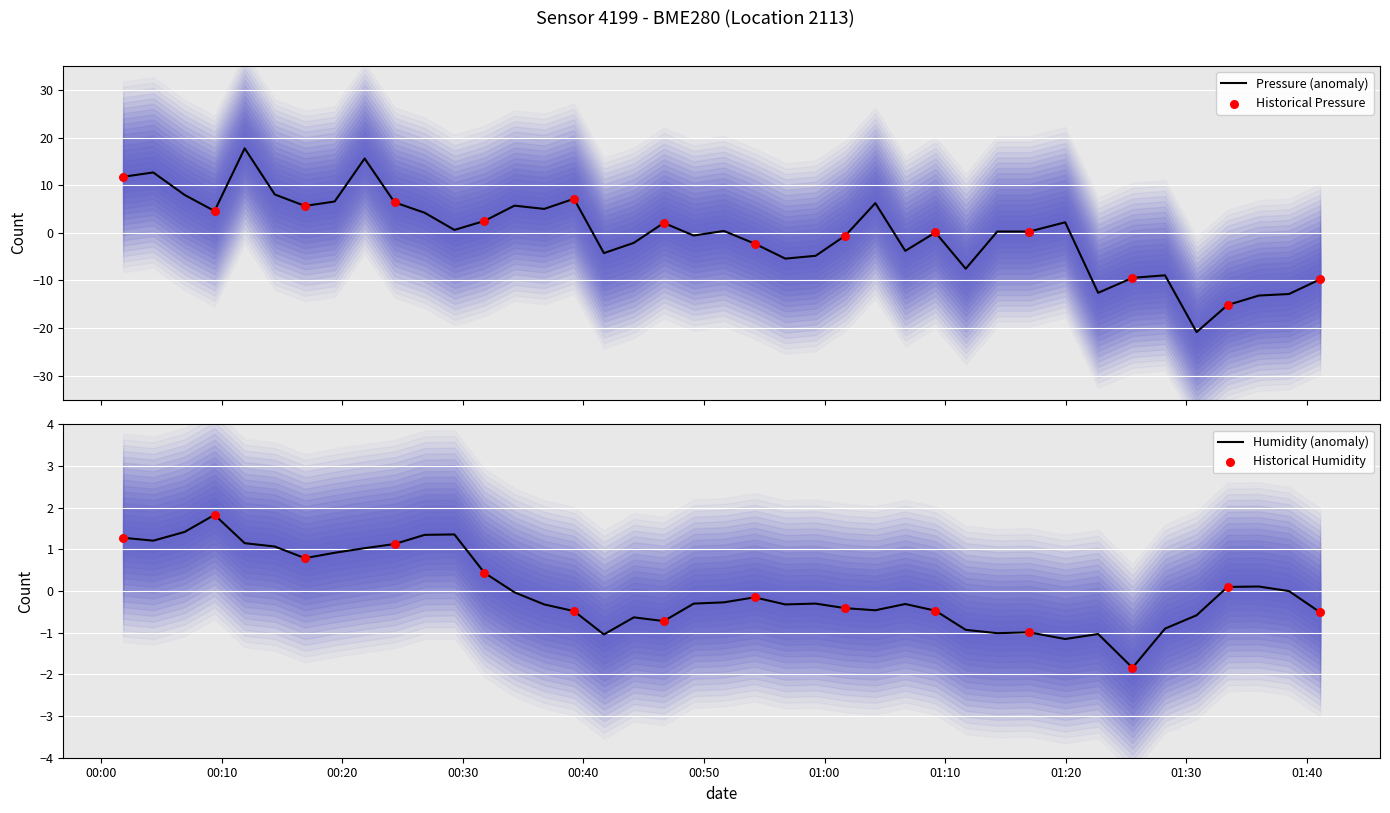

Which series contains the highest Y value?

pressure